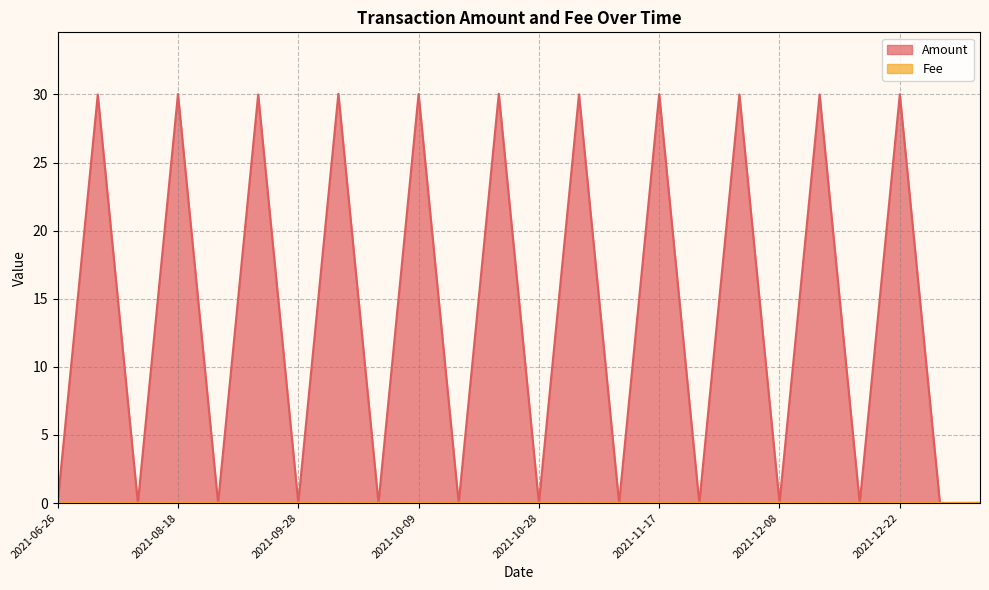

How many interior local peaks does the Amount series have?

11